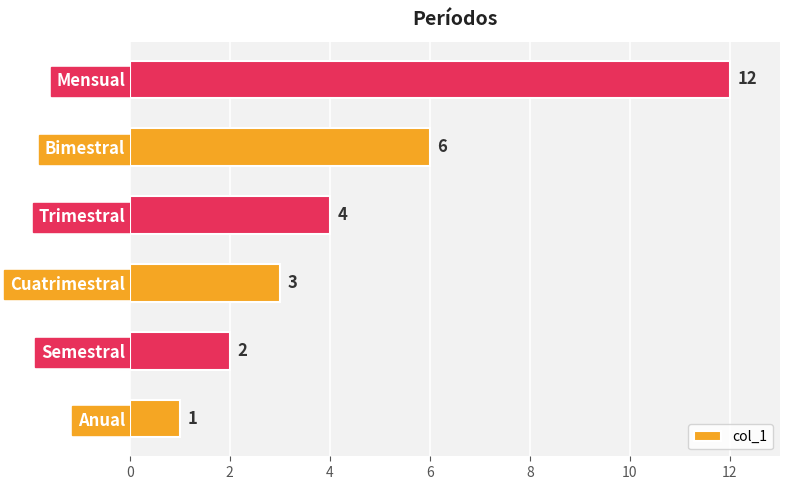

What is the sum of all values?

28